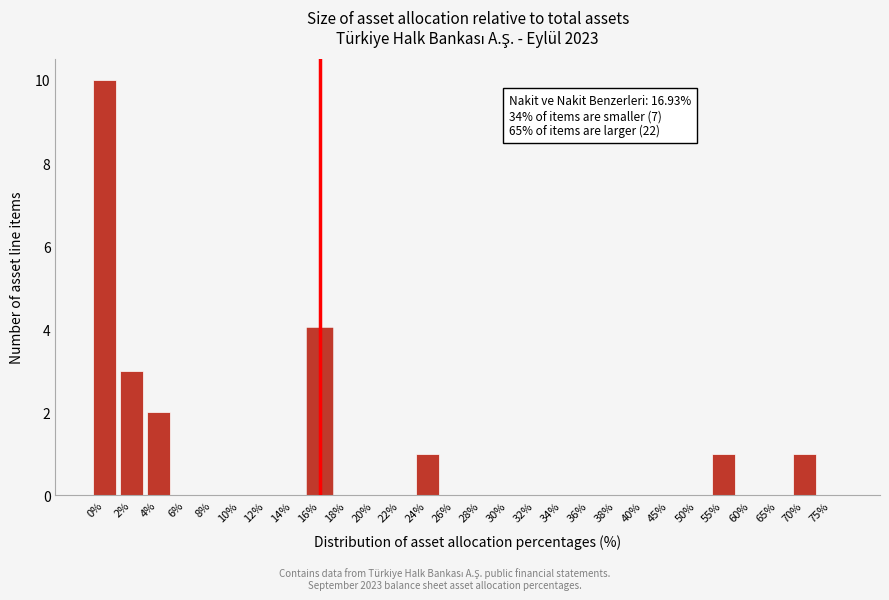

Reading left to right, extract all data points from this chart.

0%=10	2%=3	4%=2	6%=0	8%=0	10%=0	12%=0	14%=0	16%=4	18%=0	20%=0	22%=0	24%=1	26%=0	28%=0	30%=0	32%=0	34%=0	36%=0	38%=0	40%=0	45%=0	50%=0	55%=1	60%=0	65%=0	70%=1	75%=0